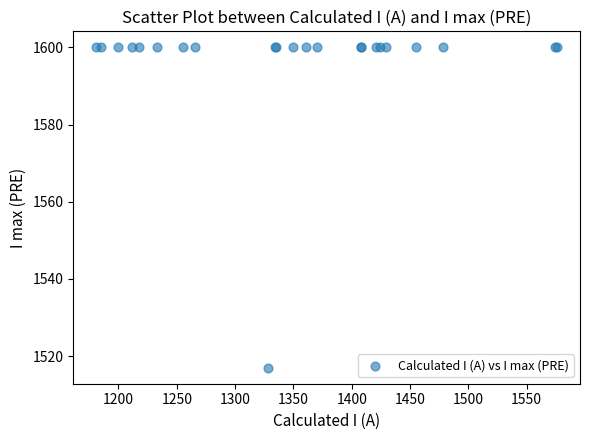

What Y value in the scatter plot is closest to 1558?

1517